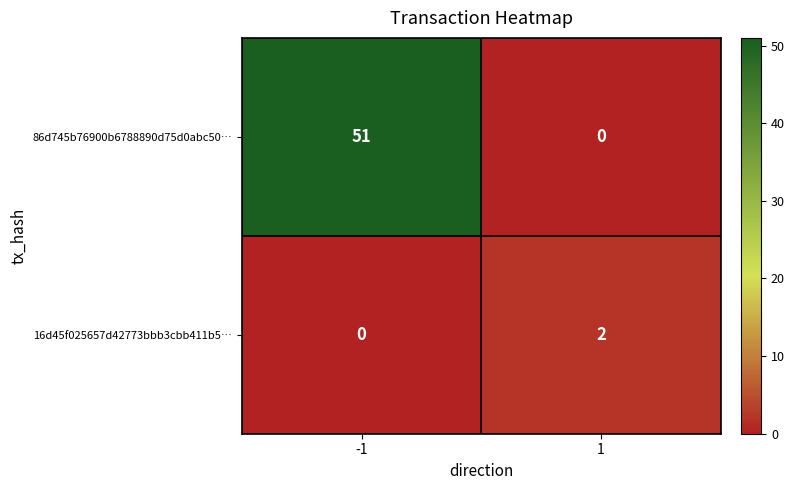

Rank the series by their maximum value, from lowest to highest.

16d45f025657d42773bbb3cbb411b5…, 86d745b76900b6788890d75d0abc50…